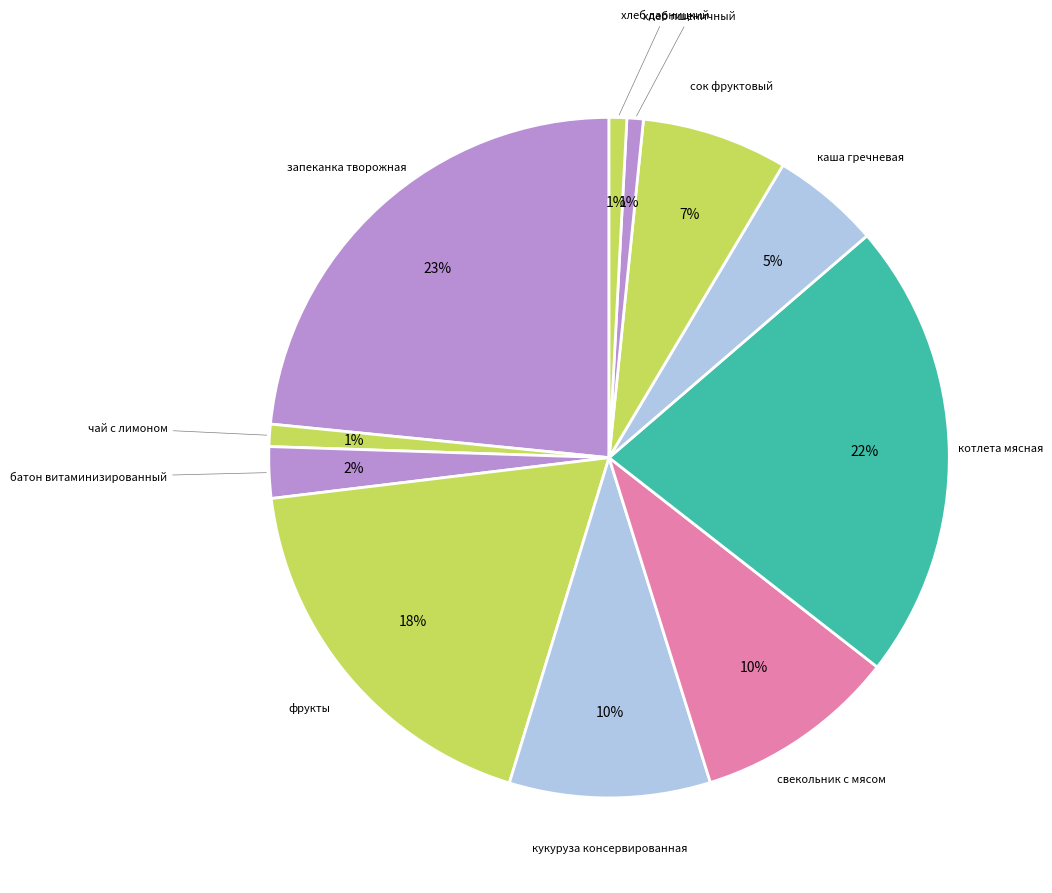

Is there a majority slice in this chart?

No